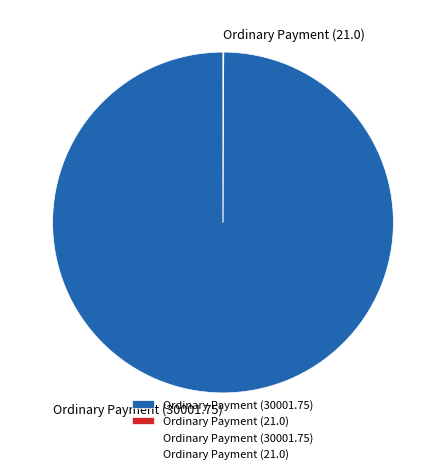

Is Ordinary Payment (30001.75) the majority of the pie?

Yes